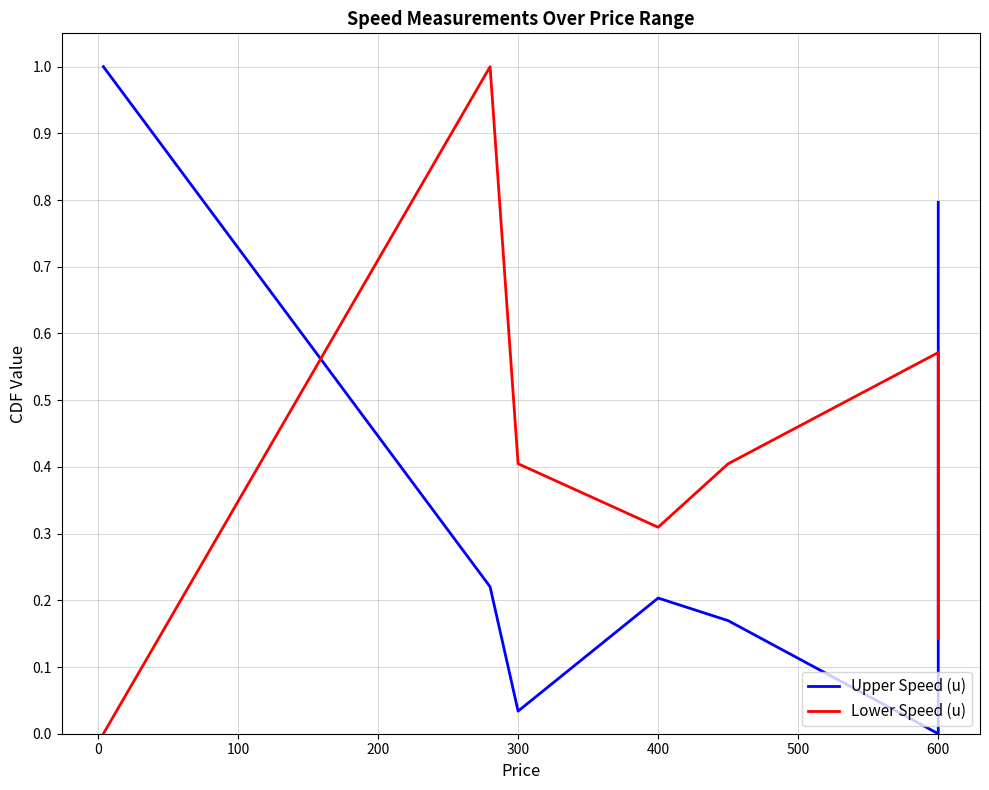

Is it true that Lower Speed (u) equals 0.6 at 300?

False